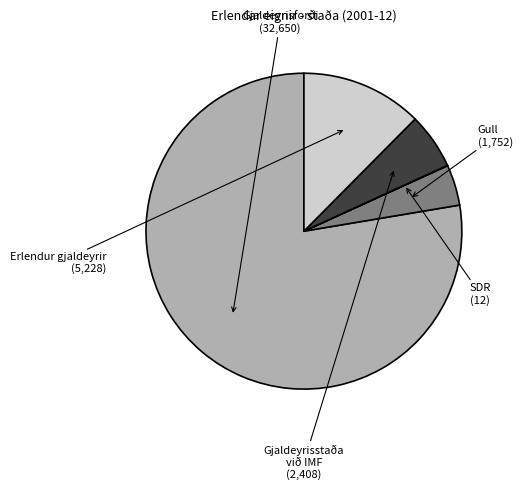

Is there any slice that represents more than half of the pie?

Yes